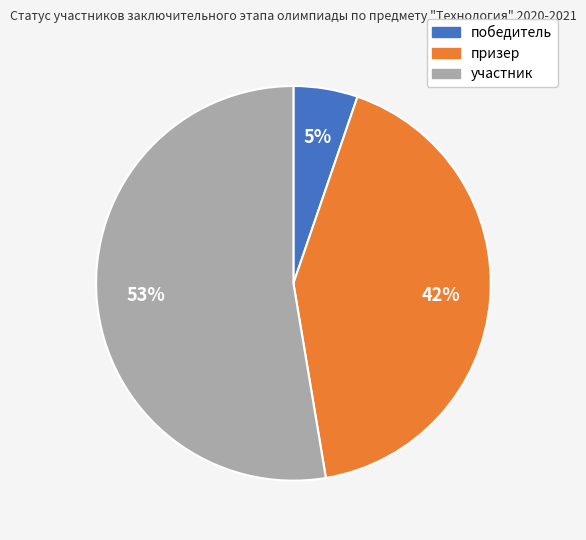

True or false: участник accounts for 59% of the total.

False